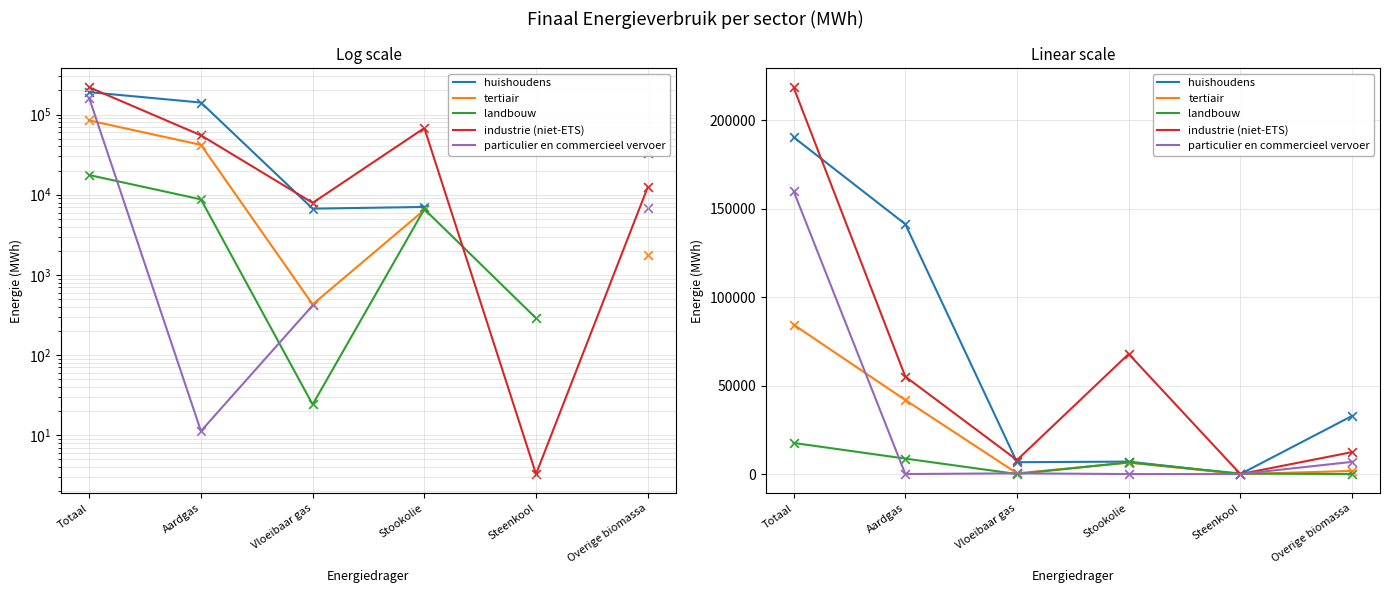

What are all the series names shown in the legend?

huishoudens, tertiair, landbouw, industrie (niet-ETS), particulier en commercieel vervoer